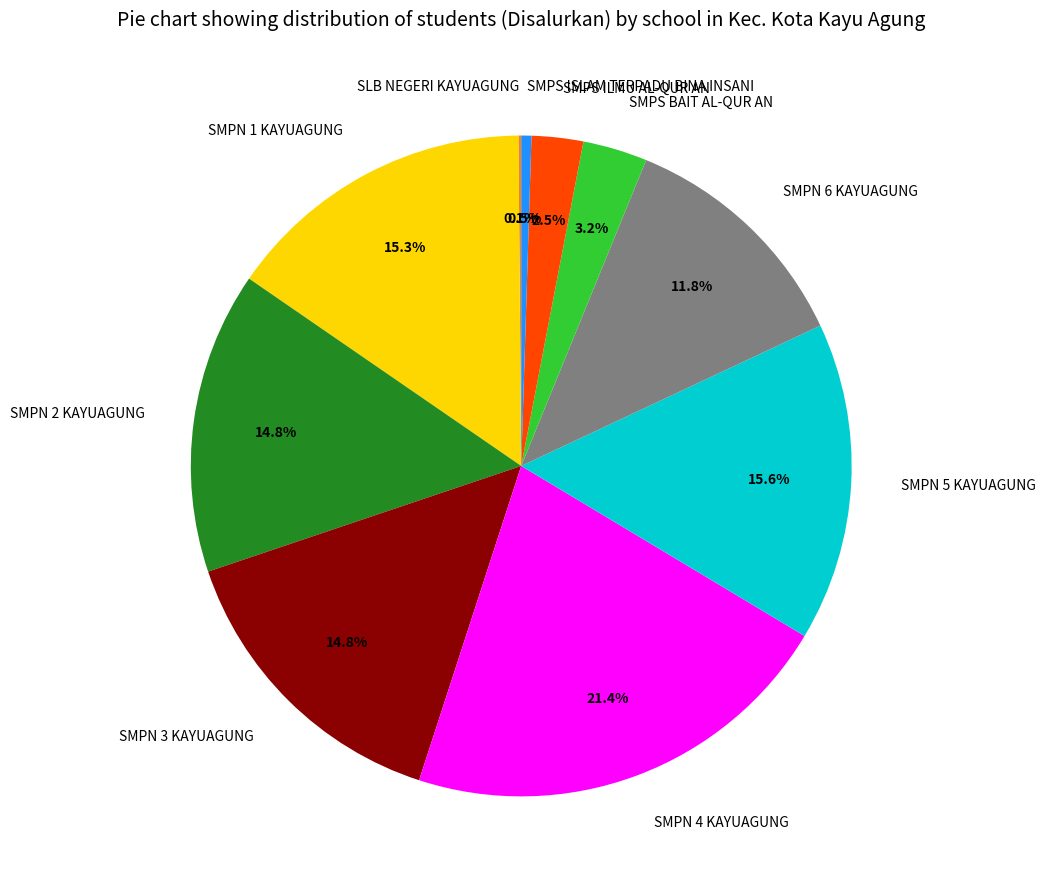

What is the largest slice in the pie chart?

SMPN 4 KAYUAGUNG